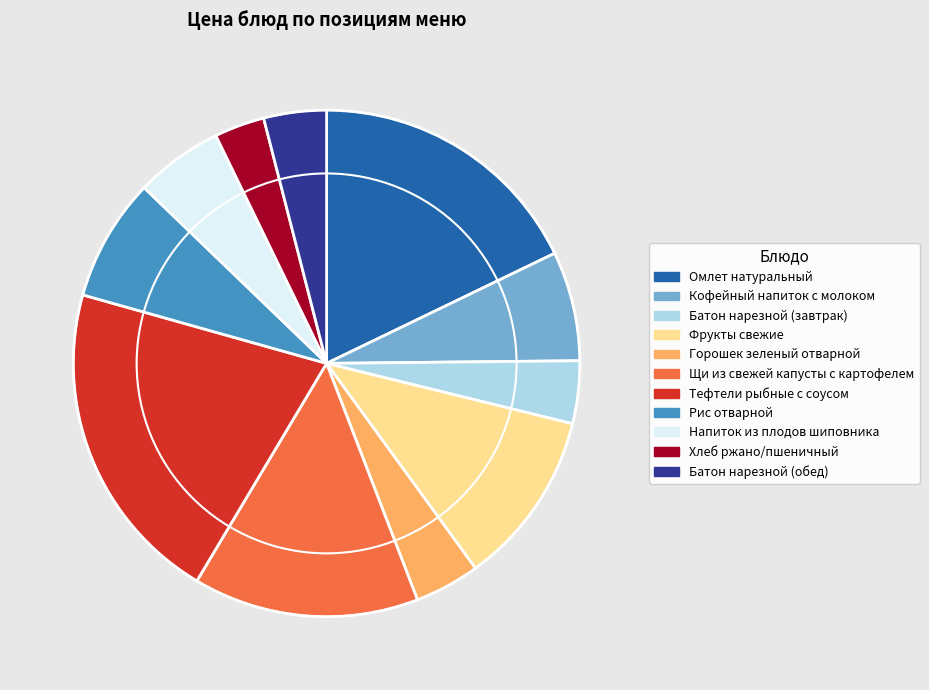

Is it true that Напиток из плодов шиповника is 6% of the pie?

True